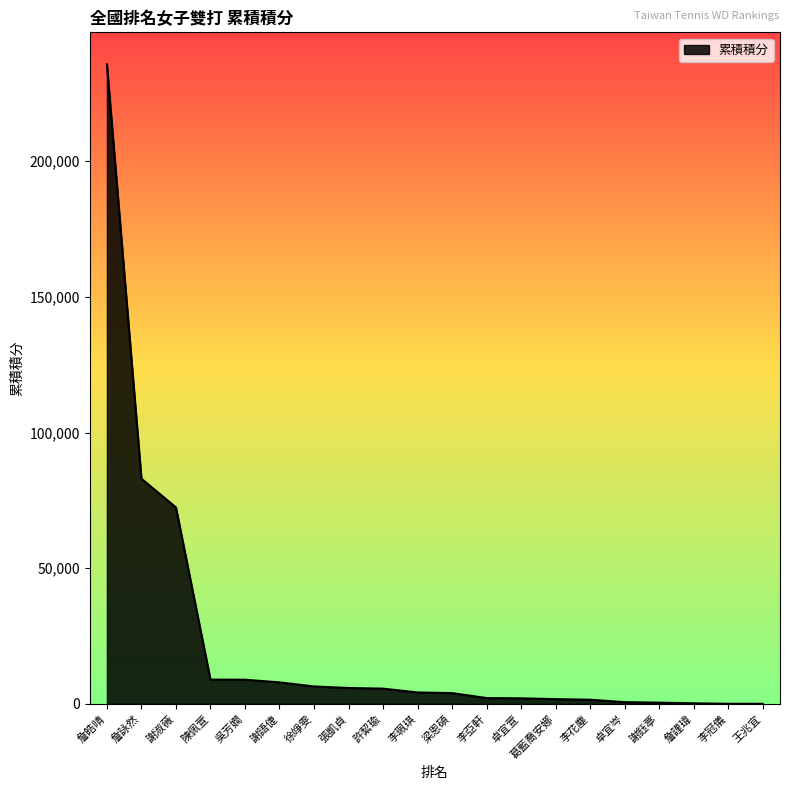

What is the difference between the values at 吳芳嫺 and 謝淑薇?

63480